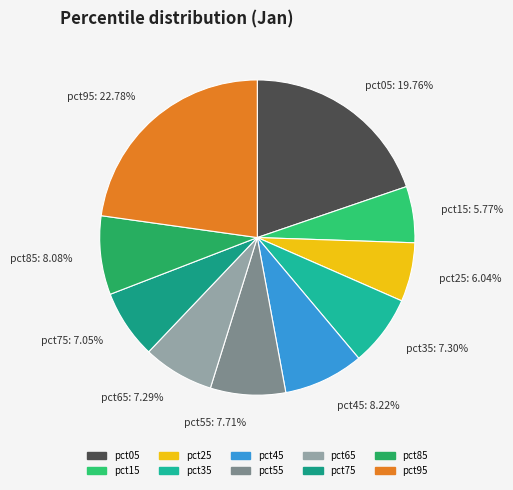

To the nearest percent, what percentage of the pie is pct95?

23%